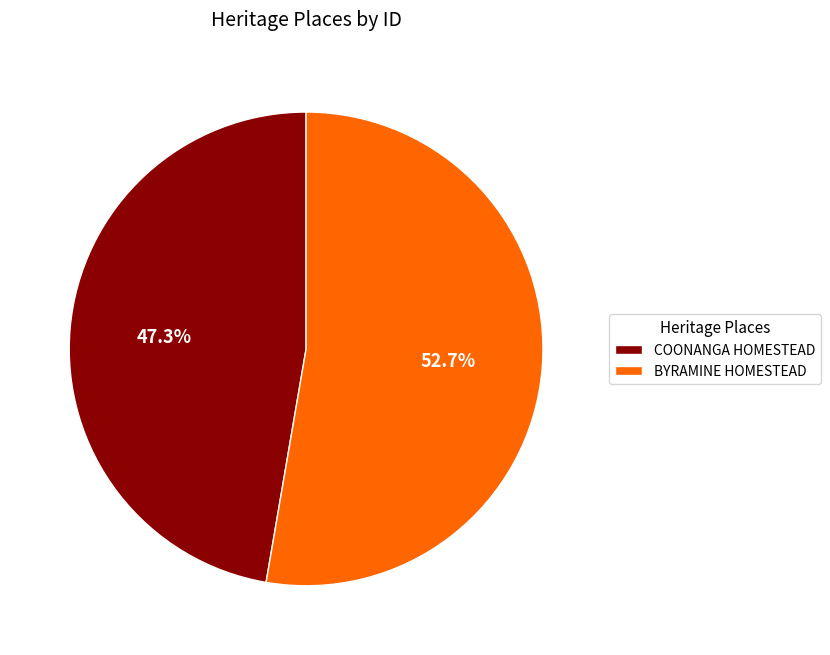

To the nearest percent, what portion does BYRAMINE HOMESTEAD represent?

53%